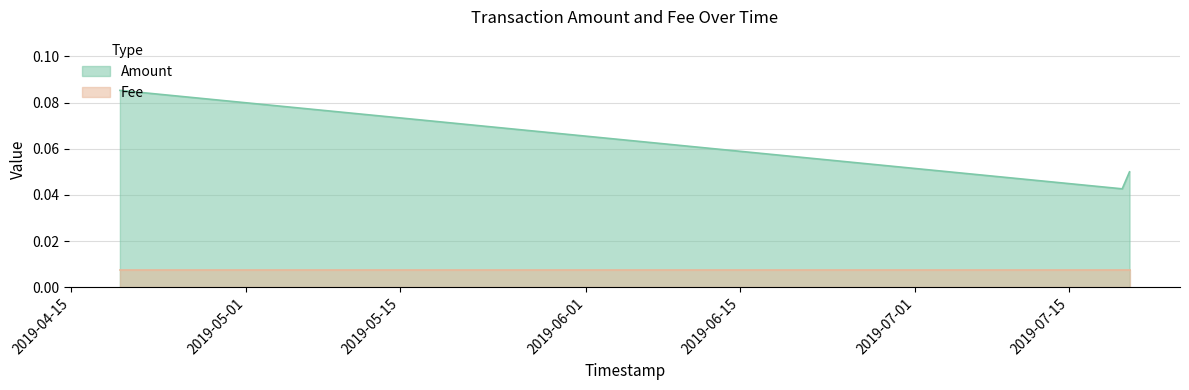

The value at 2019-07-19 21:12:21 is 0.0. True or false?

True